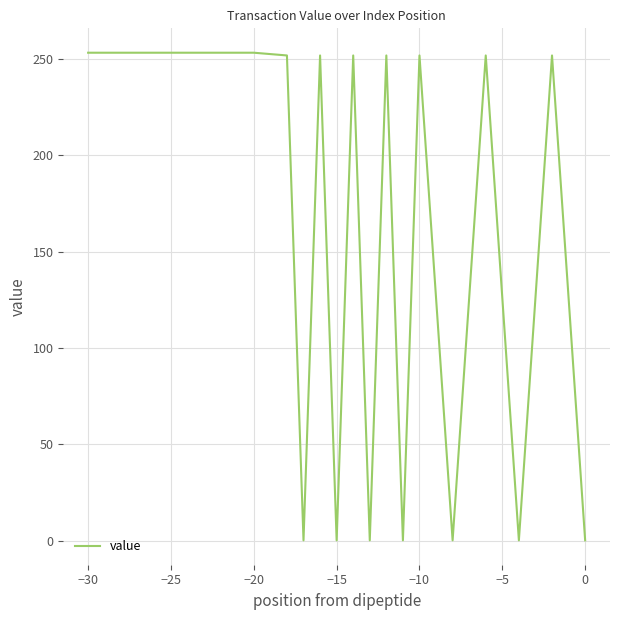

What is the greatest value displayed?

253.3